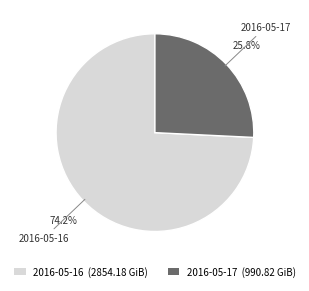

Which category has the smallest portion of the pie?

2016-05-17